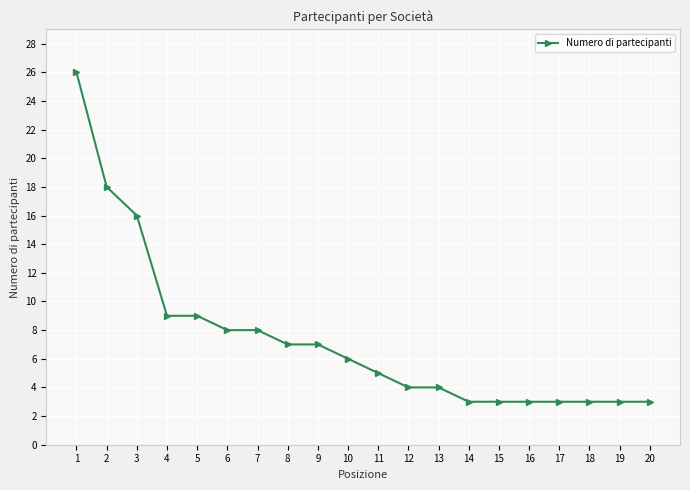

The chart shows a value of 7 at 9. True or false?

True